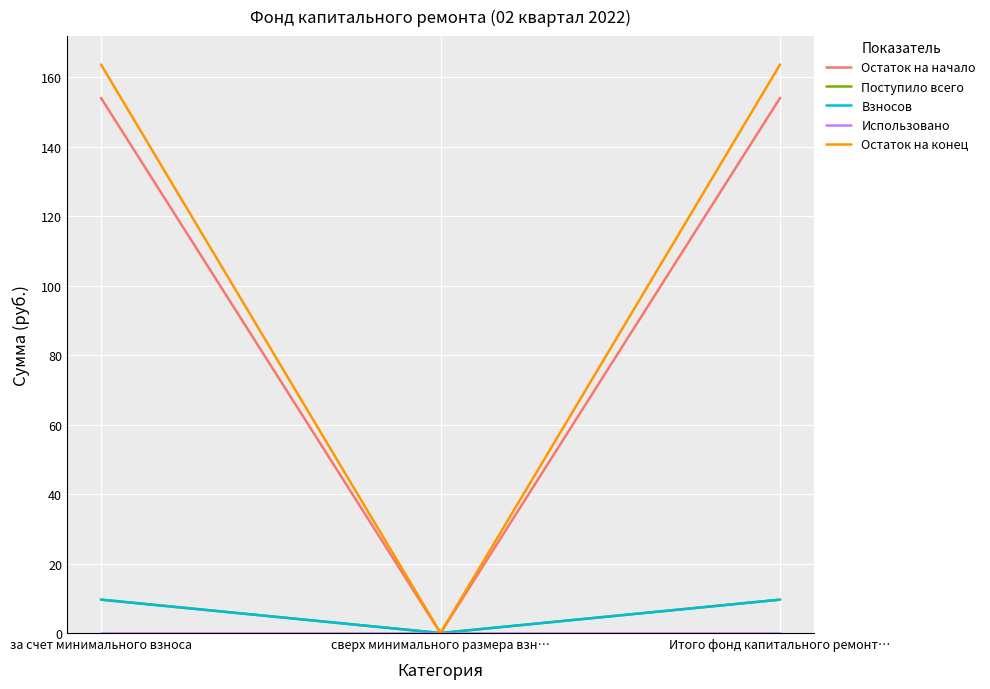

List the series in order of their peak value, highest first.

Остаток на конец, Остаток на начало, Поступило всего, Взносов, Использовано